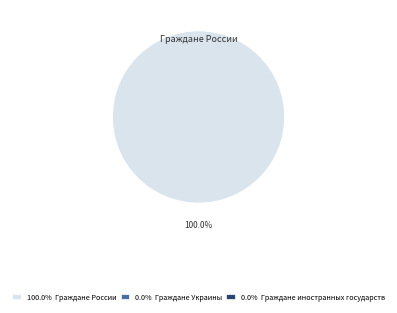

Does any single category account for the majority?

Yes